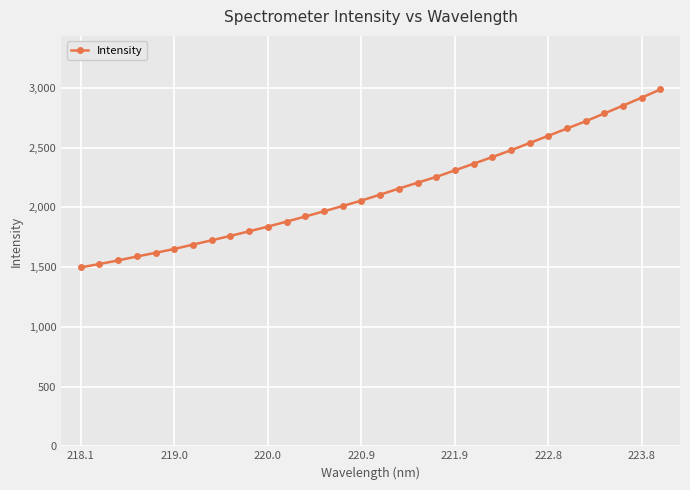

What is the value of the 14th point from the left?

1967.5